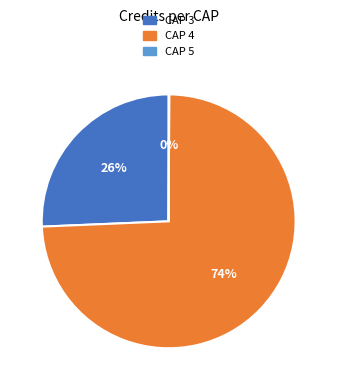

To the nearest percent, what is the average slice percentage?

33%